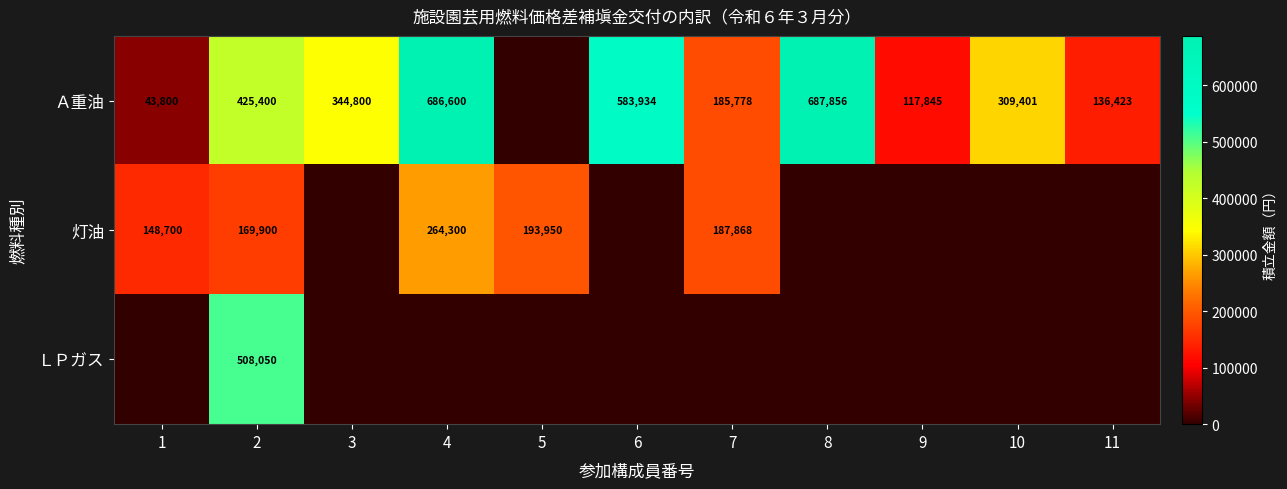

The value of 灯油 at 5 is 64053. True or false?

False